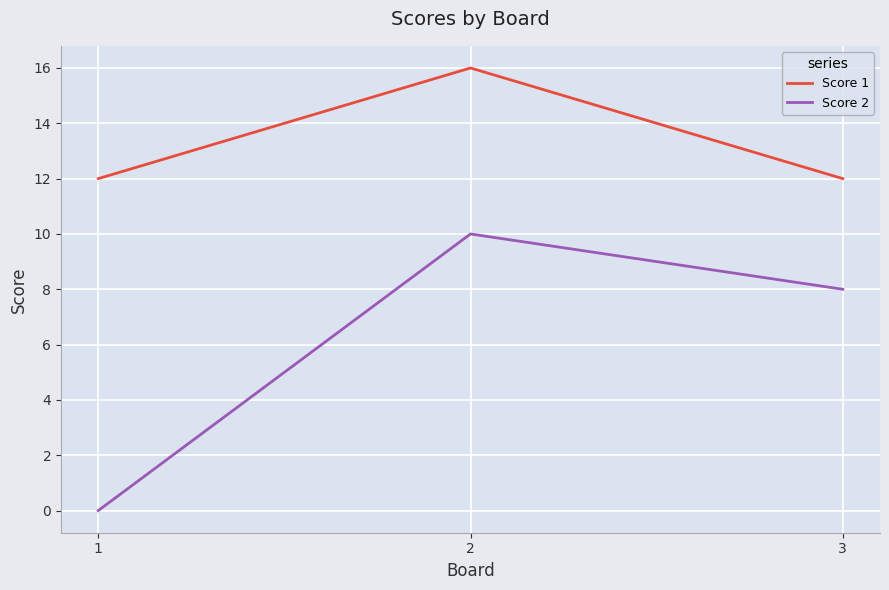

Which series has the widest spread of values?

Score 2